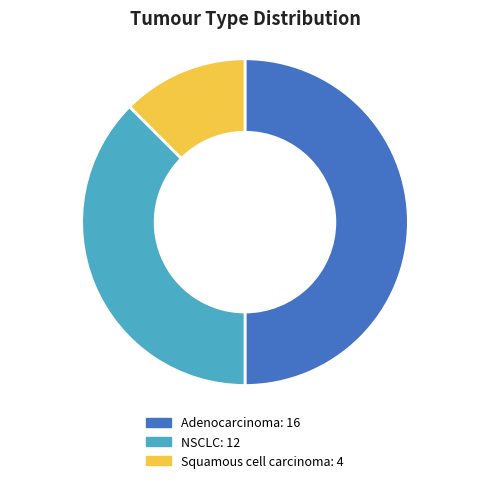

How many slices are in this pie chart?

3